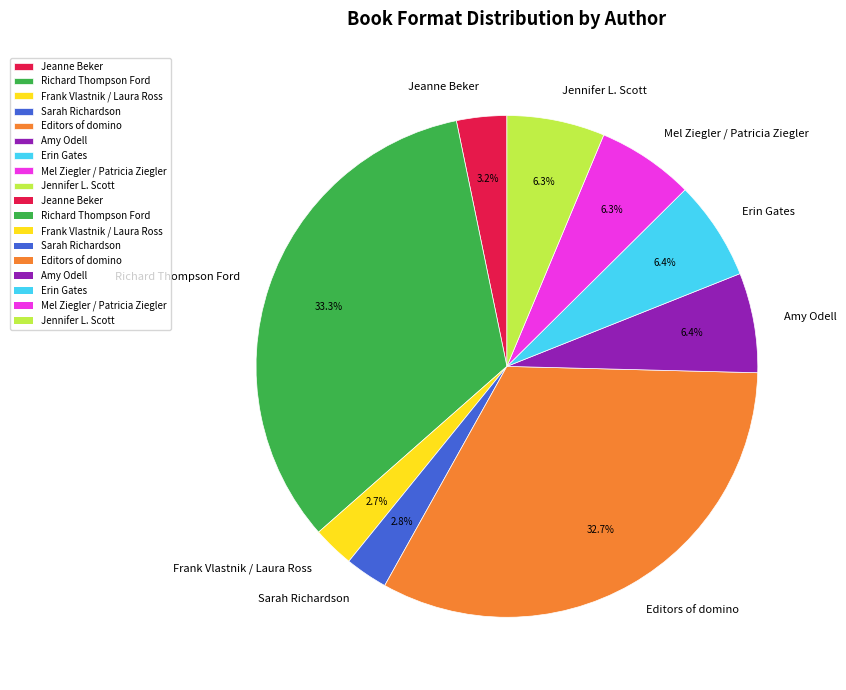

Which category has the biggest portion of the pie?

Richard Thompson Ford